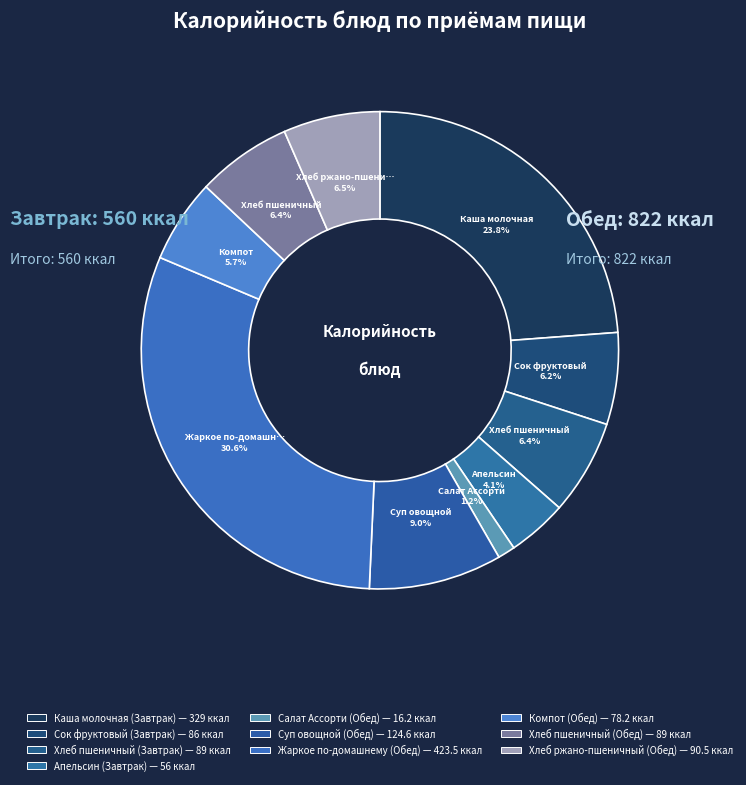

To the nearest percent, what is the combined percentage of Компот (Обед) and Хлеб ржано-пшеничный (Обед)?

12%